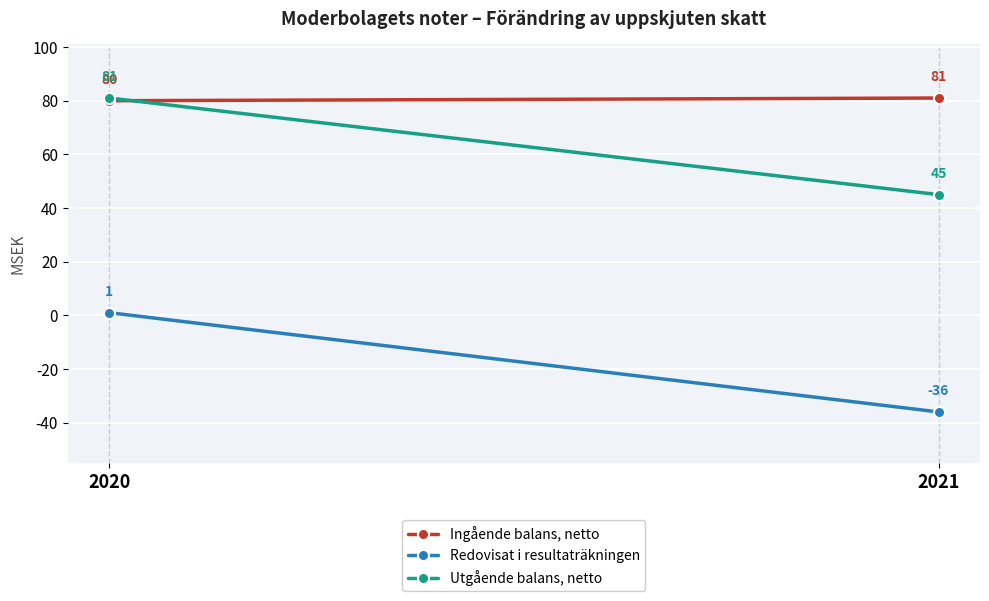

How many categories are shown in the chart?

2